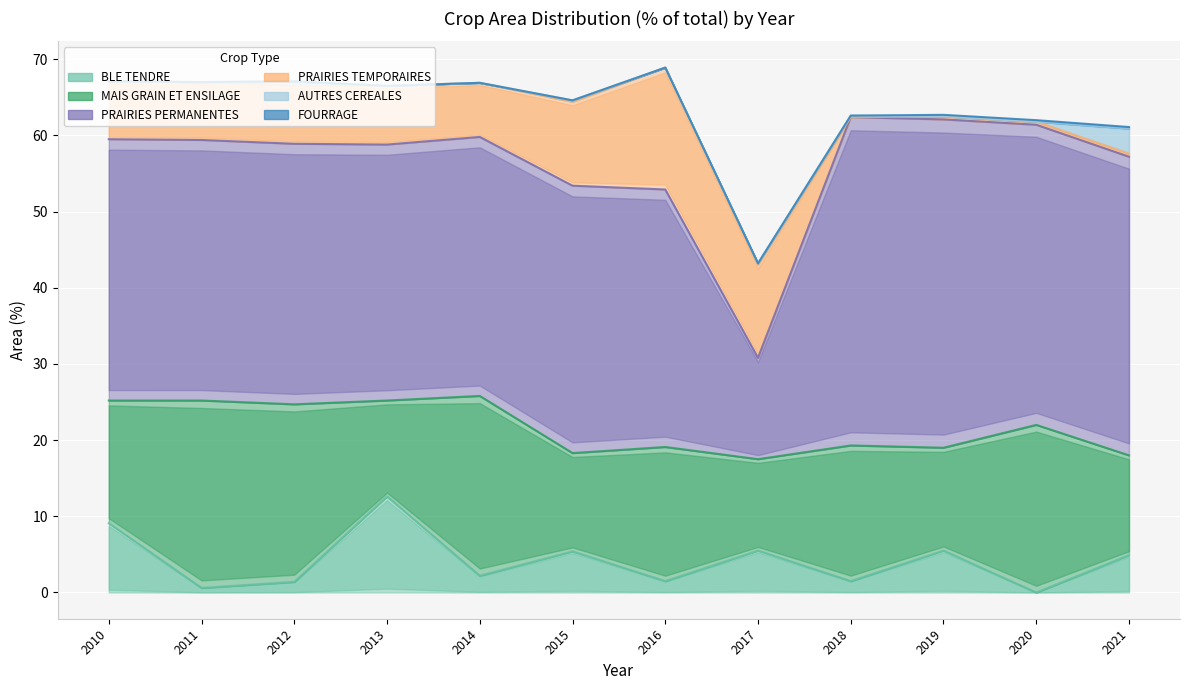

Where is the first local minimum for MAIS GRAIN ET ENSILAGE?

2013